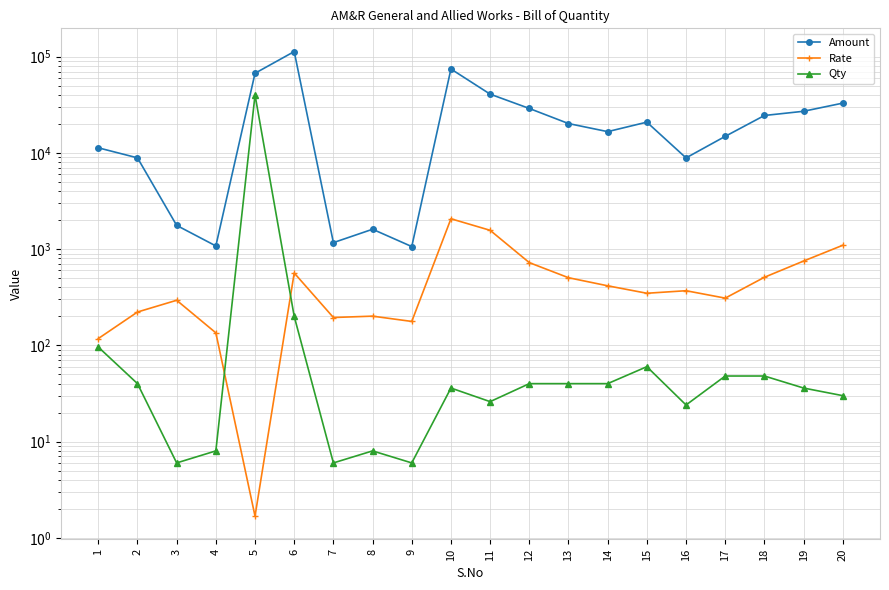

What is the lowest value of the Amount series?

1063.0